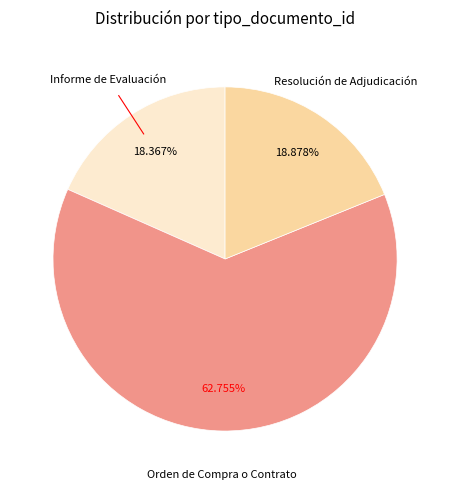

Does any single category account for the majority?

Yes